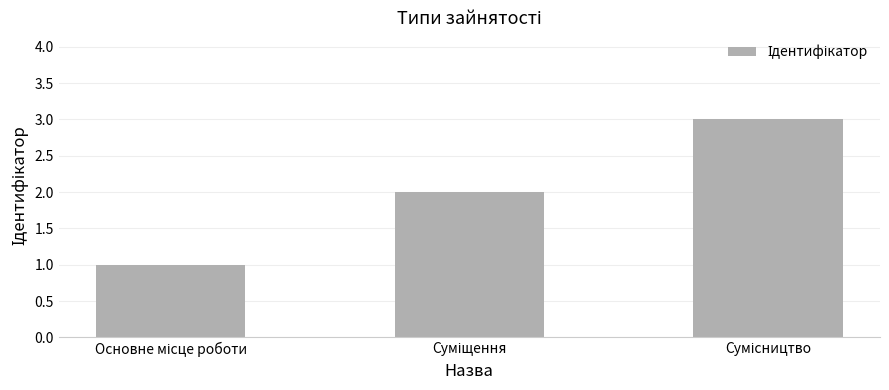

What is the greatest value displayed?

3